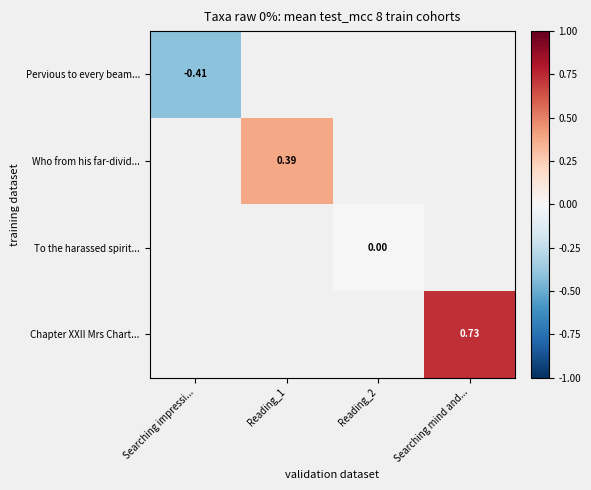

Is the value of Who from his far-divid... at Reading_2 greater than the value of To the harassed spirit... at Searching mind and...?

No